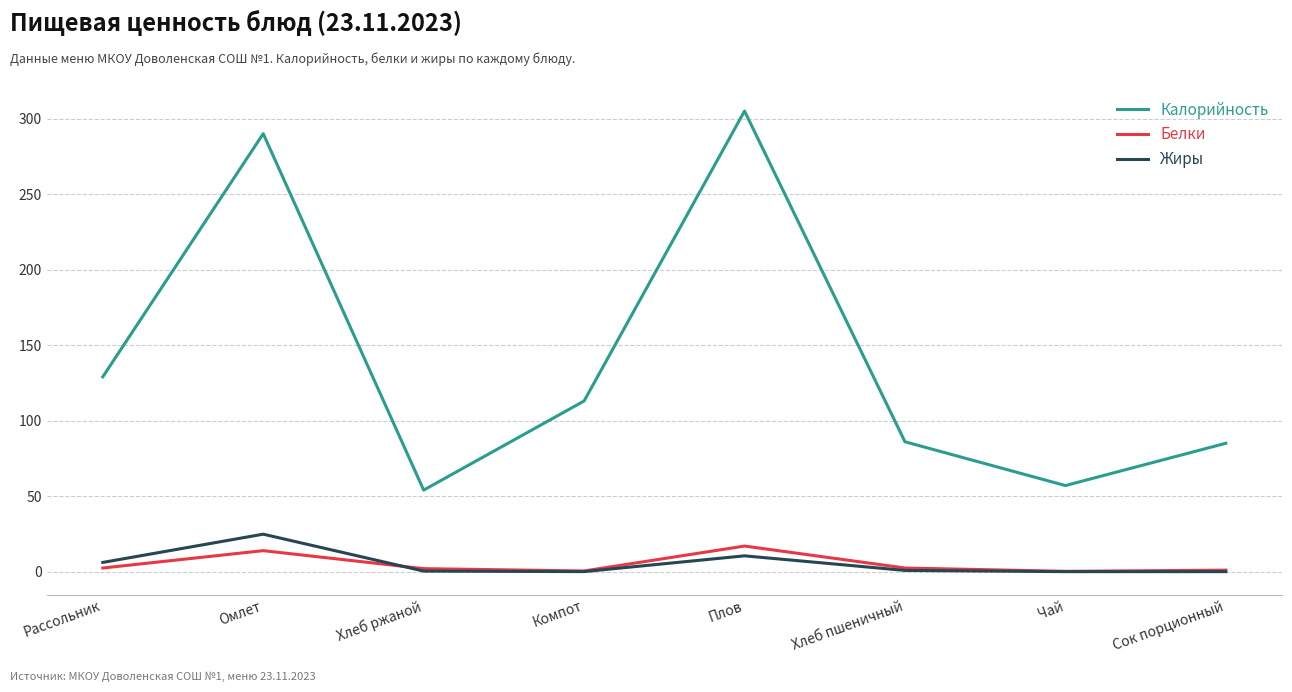

Which series has the largest total across all categories?

Калорийность